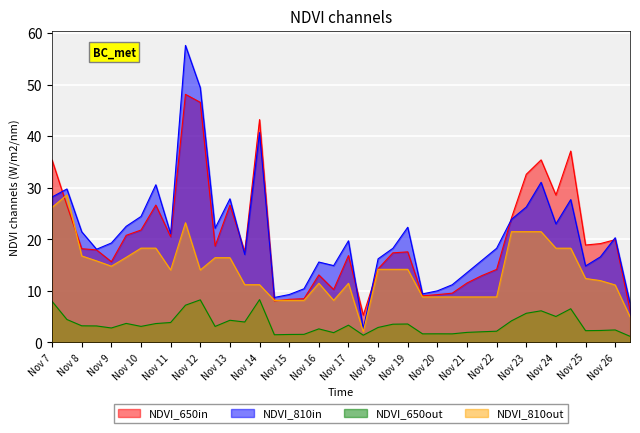

True or false: NDVI_650in and NDVI_650out cross at least once.

False